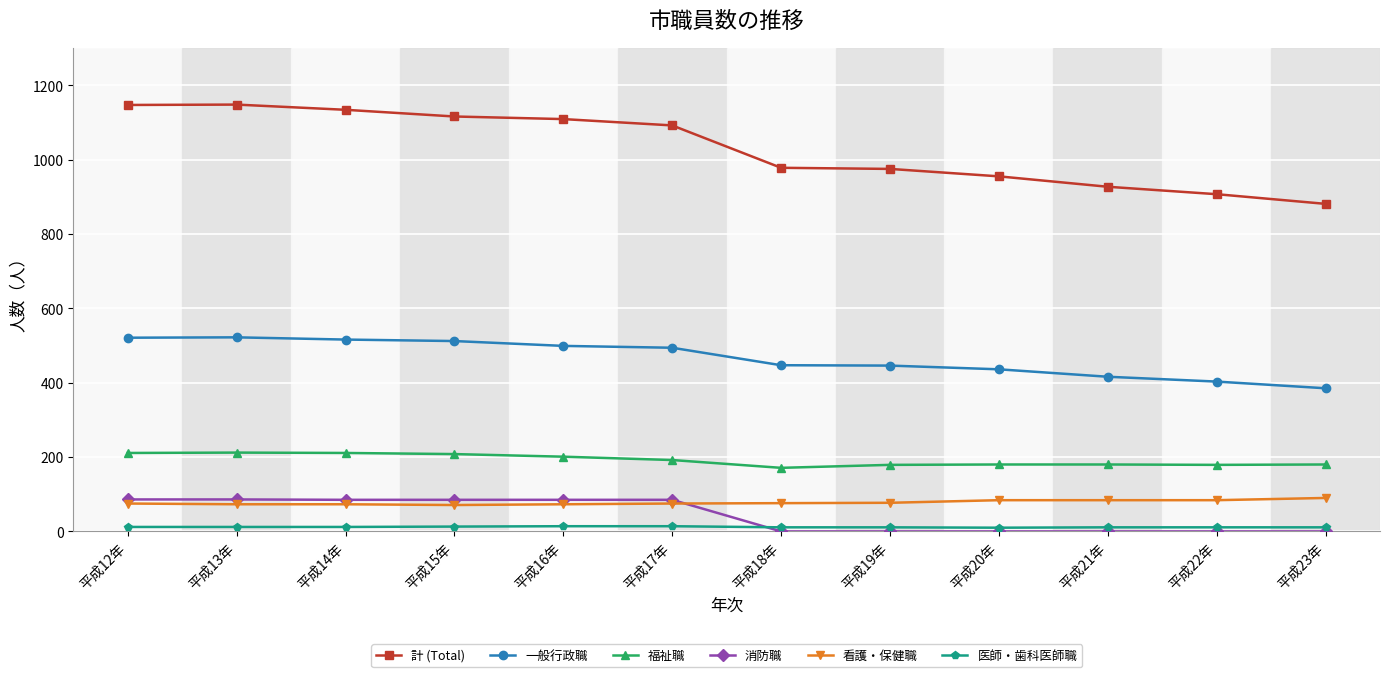

True or false: 医師・歯科医師職 and 一般行政職 intersect in this chart.

False